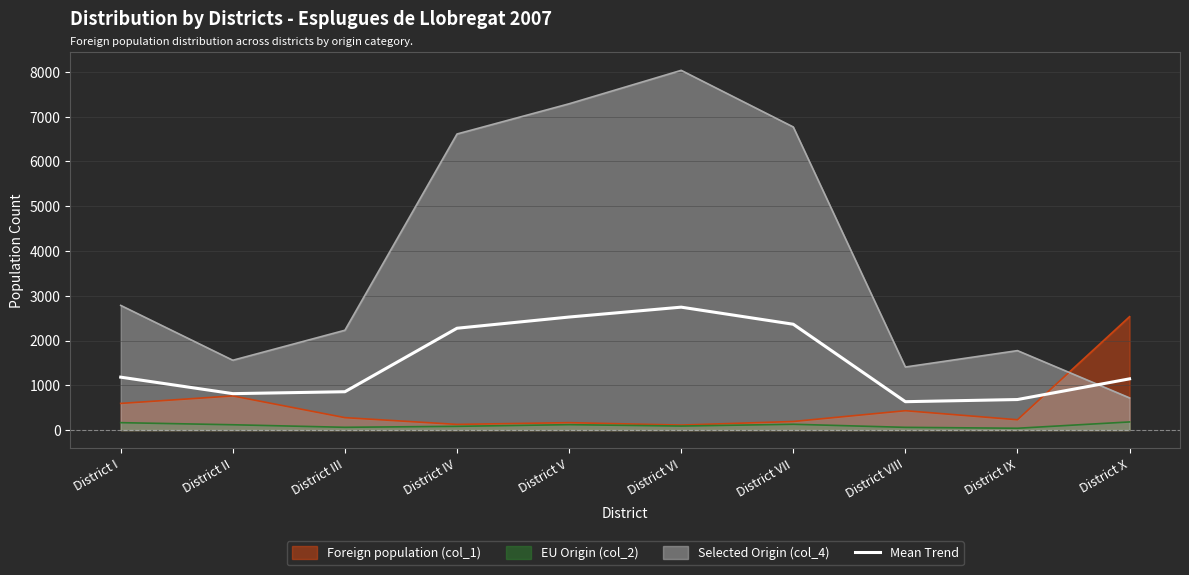

Which category has the highest value across all series?

District VI